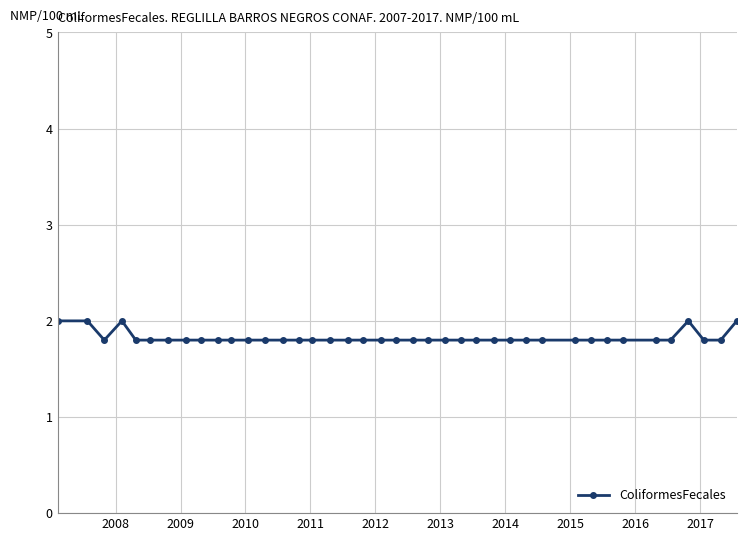

How many data points does each series have?

40